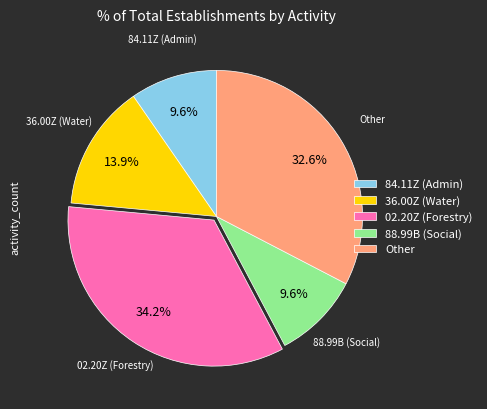

What percentage is NOT represented by 02.20Z (Forestry)?

65.8%